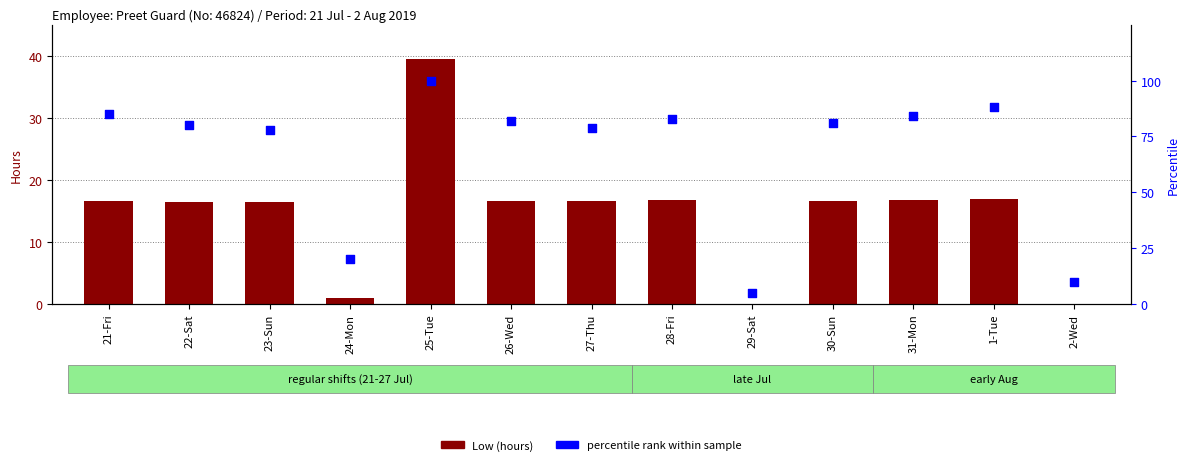

Is the value of Low (hours) at 26-Wed greater than the value of percentile rank within sample at 31-Mon?

No